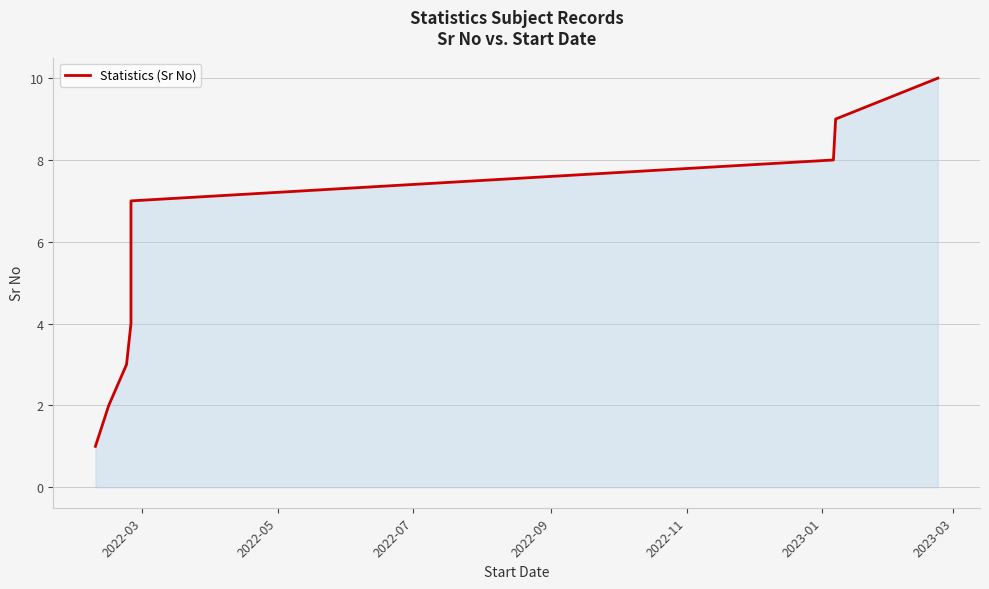

Which has a higher value, 2022-09 or 2022-11?

2022-11